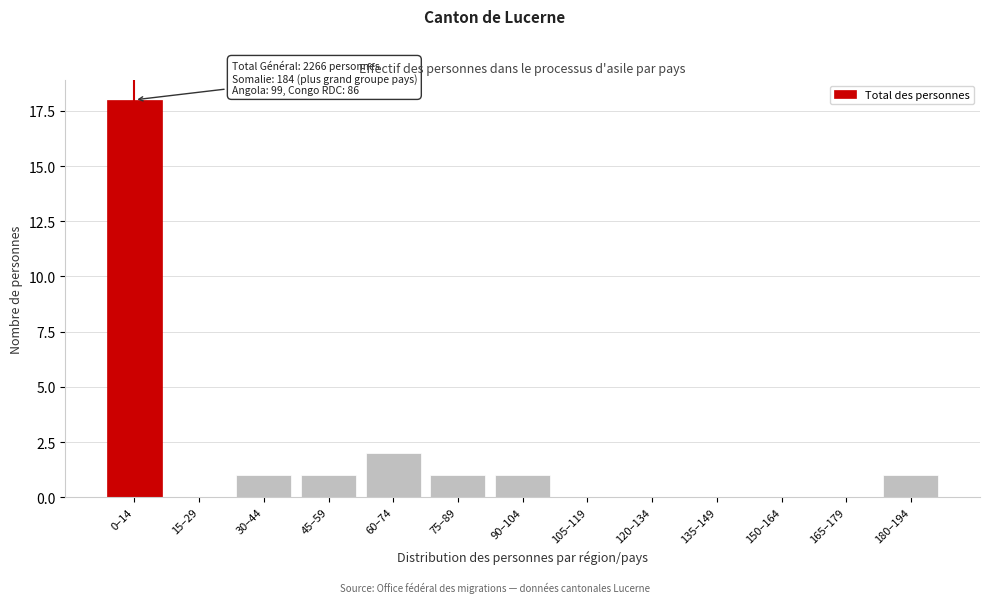

Reading left to right, what are all the values shown in this chart?

0–14=18	15–29=0	30–44=1	45–59=1	60–74=2	75–89=1	90–104=1	105–119=0	120–134=0	135–149=0	150–164=0	165–179=0	180–194=1